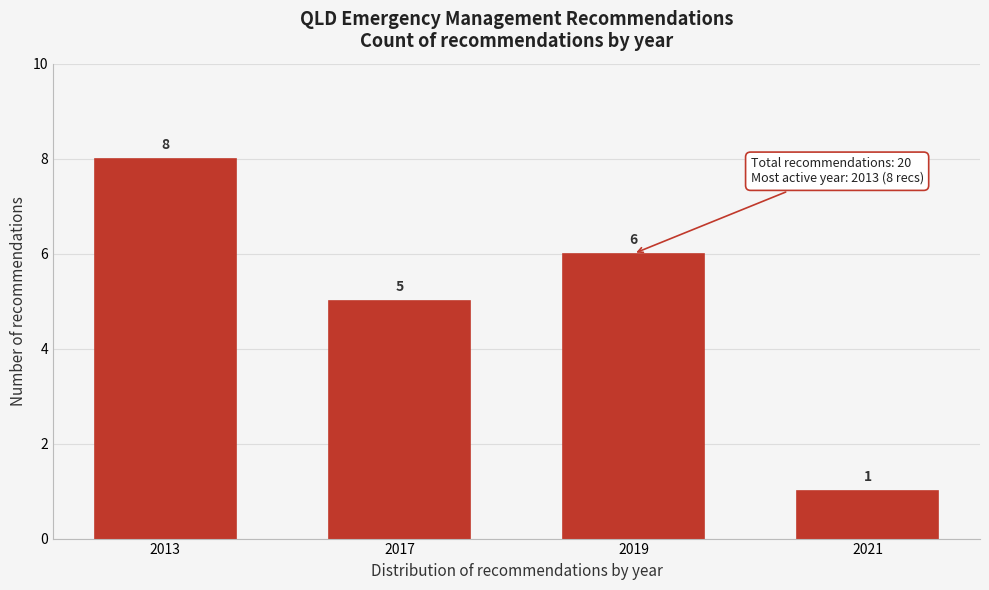

Reading left to right, extract all data points from this chart.

8	5	6	1